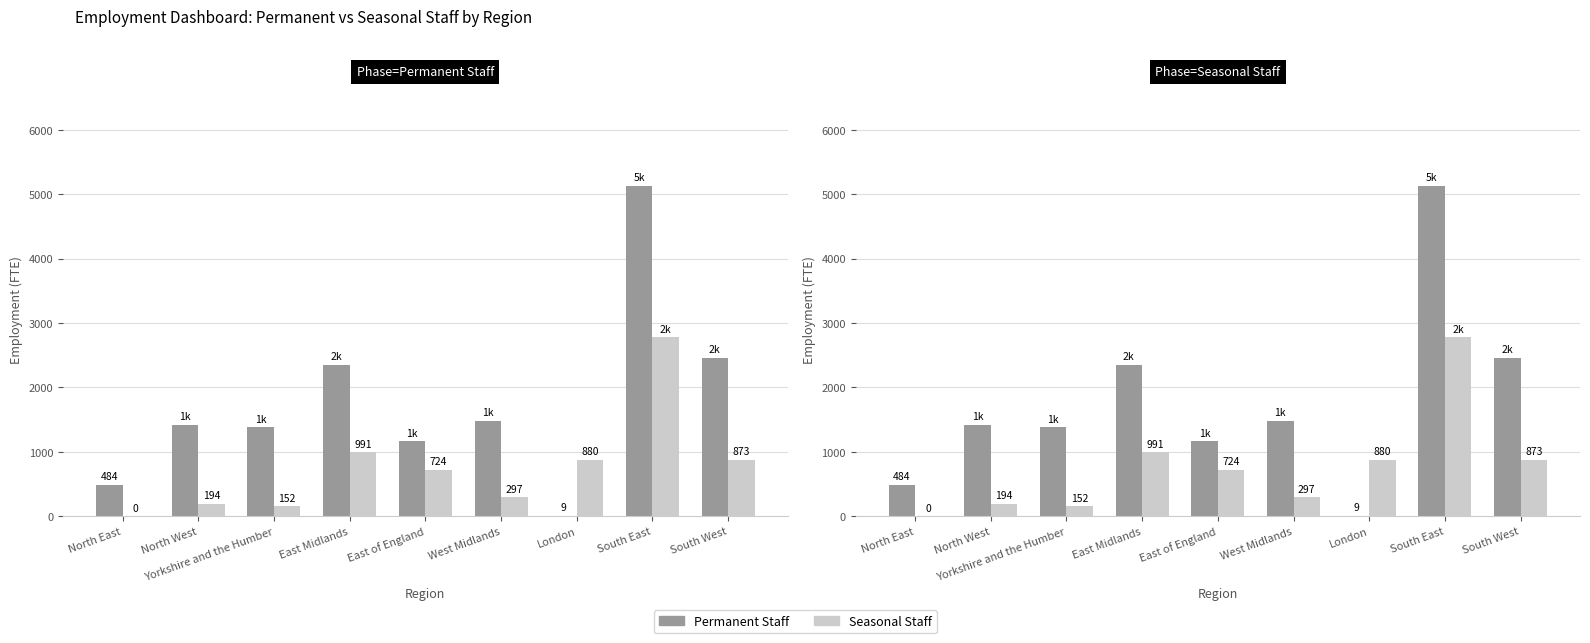

Where does the Permanent Staff series first go above 1423?

East Midlands